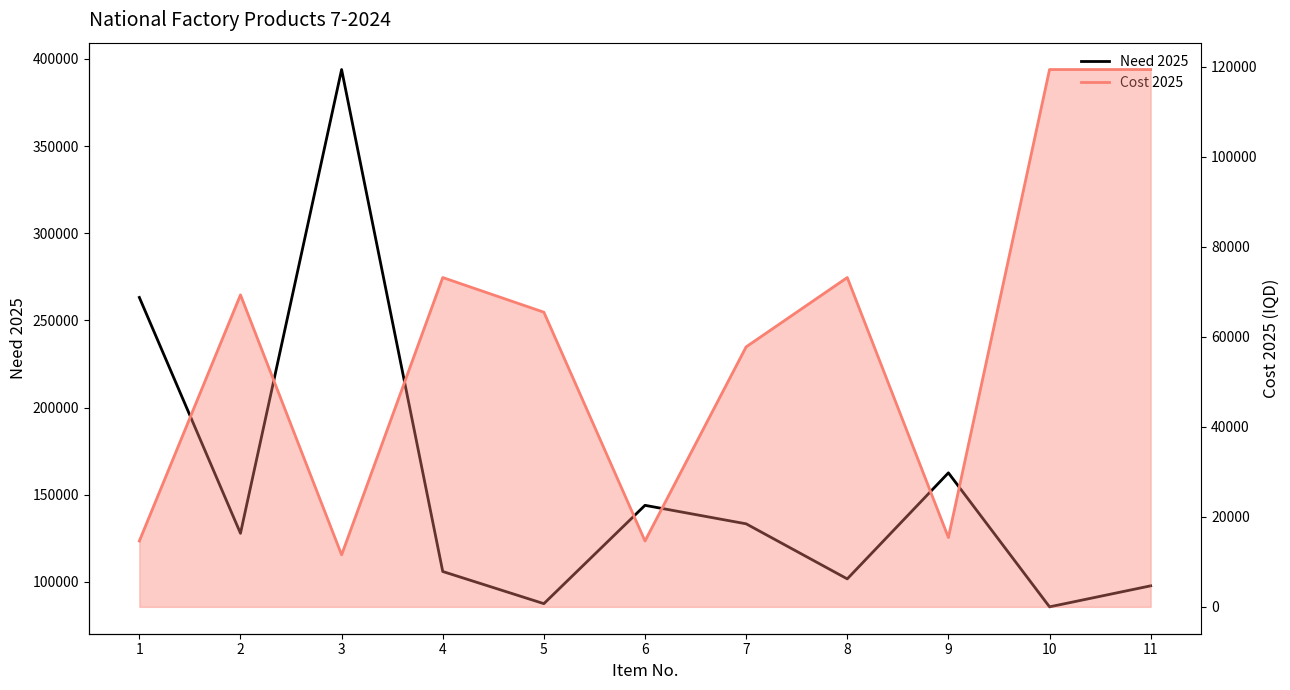

In Need 2025, how many points are higher than both neighbors (excluding endpoints)?

3